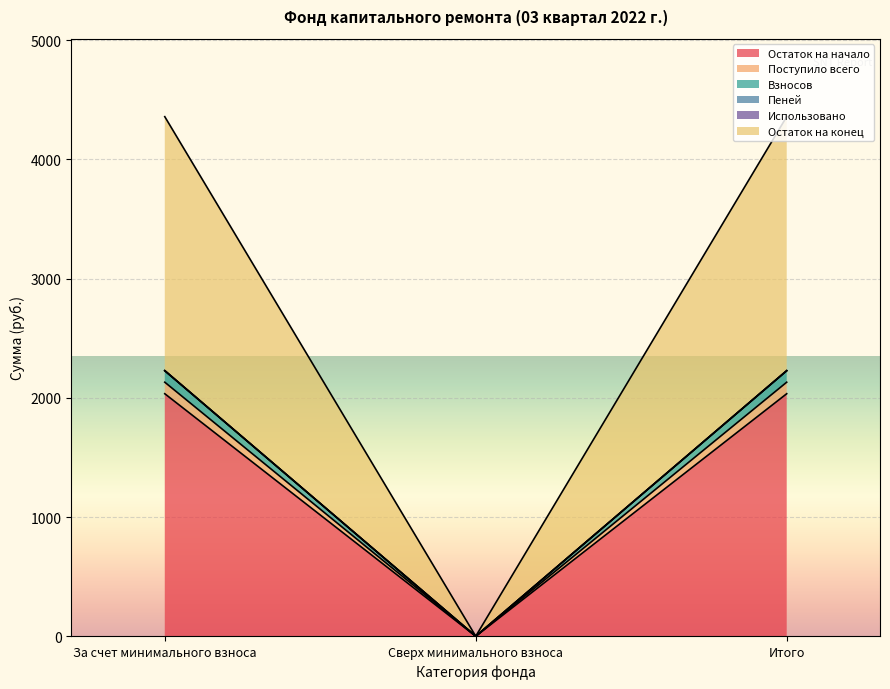

Is it true that Взносов equals 3574.1 at За счет минимального взноса?

False